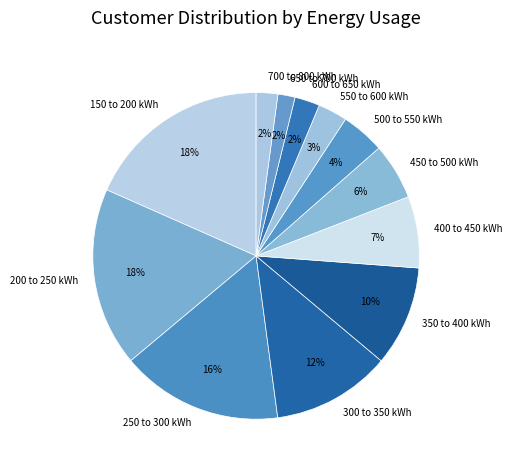

To the nearest percent, what is the average slice percentage?

8%